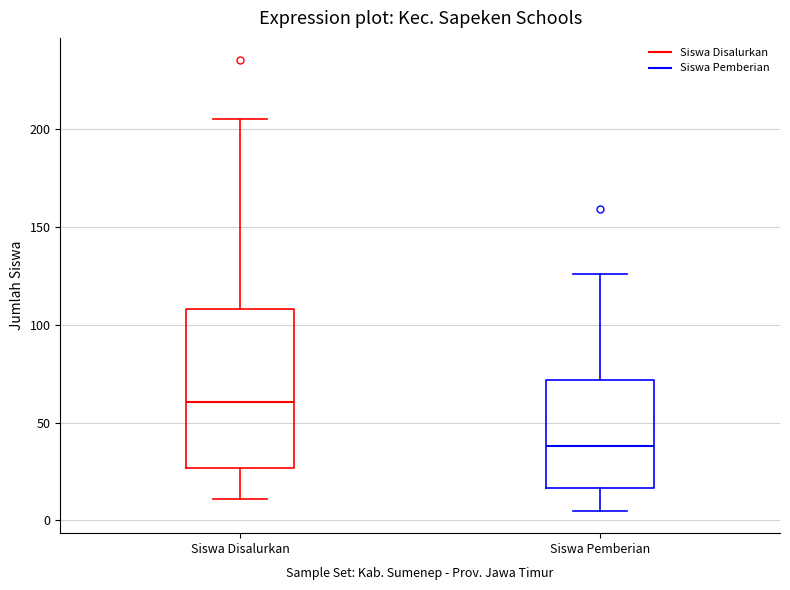

Reading left to right, read every box against the y-axis: the position of its median line, the range the box covers, and the ends of its whiskers. The values are not printed on the chart, so give them approximately, as read against the axis.

Siswa Disalurkan: median 60, box 25 to 110, whiskers 10 to 205
Siswa Pemberian: median 40, box 15 to 70, whiskers 5 to 125